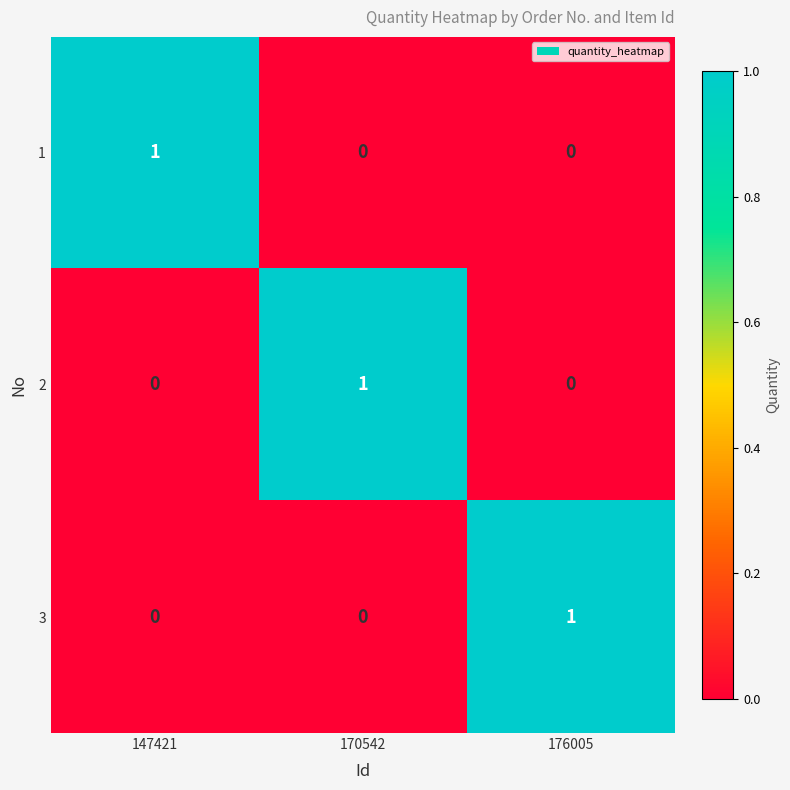

At how many categories does at least one series exceed 0?

3